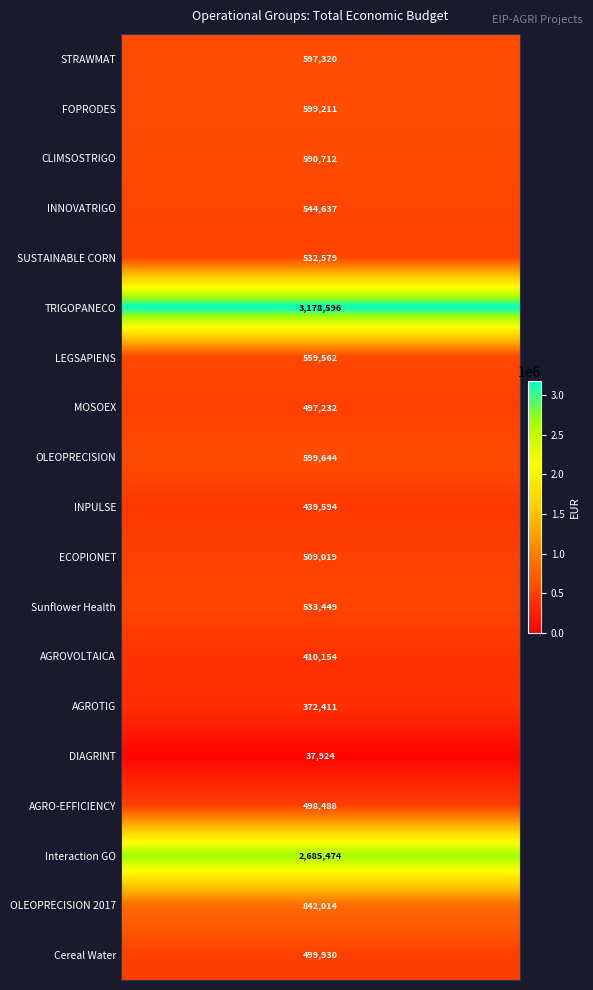

Which has a higher value, AGROVOLTAICA or STRAWMAT?

STRAWMAT